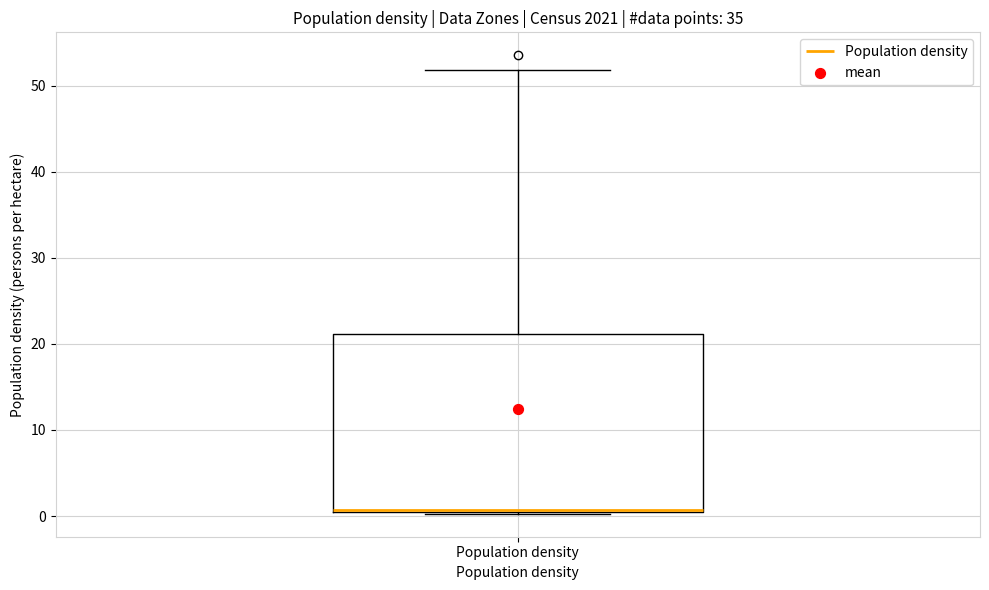

Where is the lower edge of the box for Population density on the y-axis? The values are not printed on the chart, so give them approximately, as read against the axis.

0